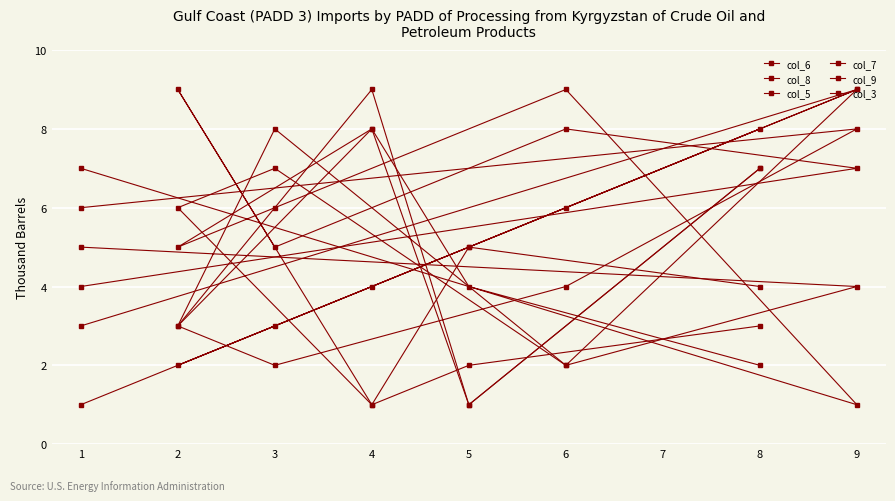

How many series are shown in this chart?

6